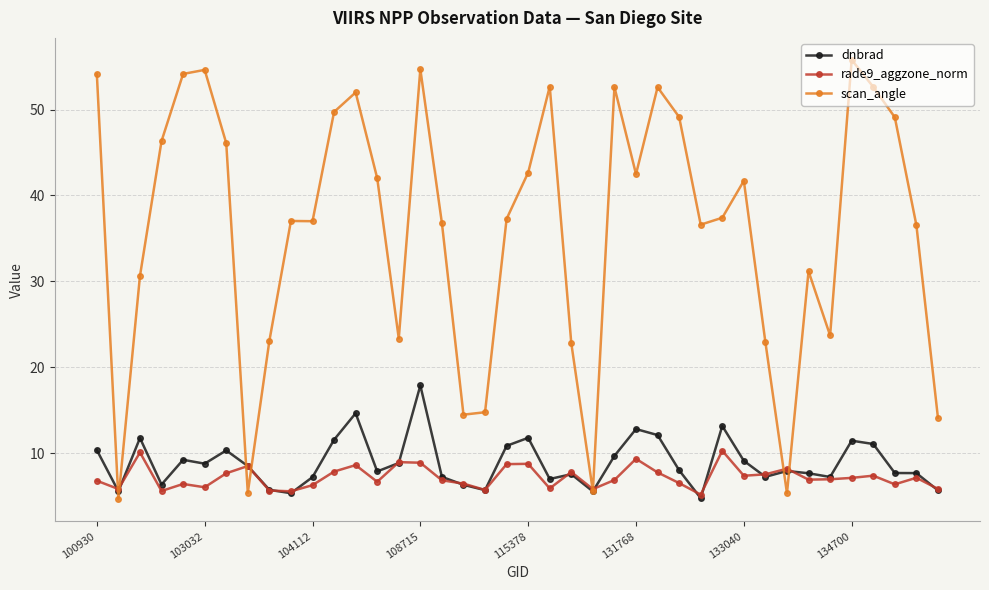

What is the value of the scan_angle point at the 23rd from the left?

22.8